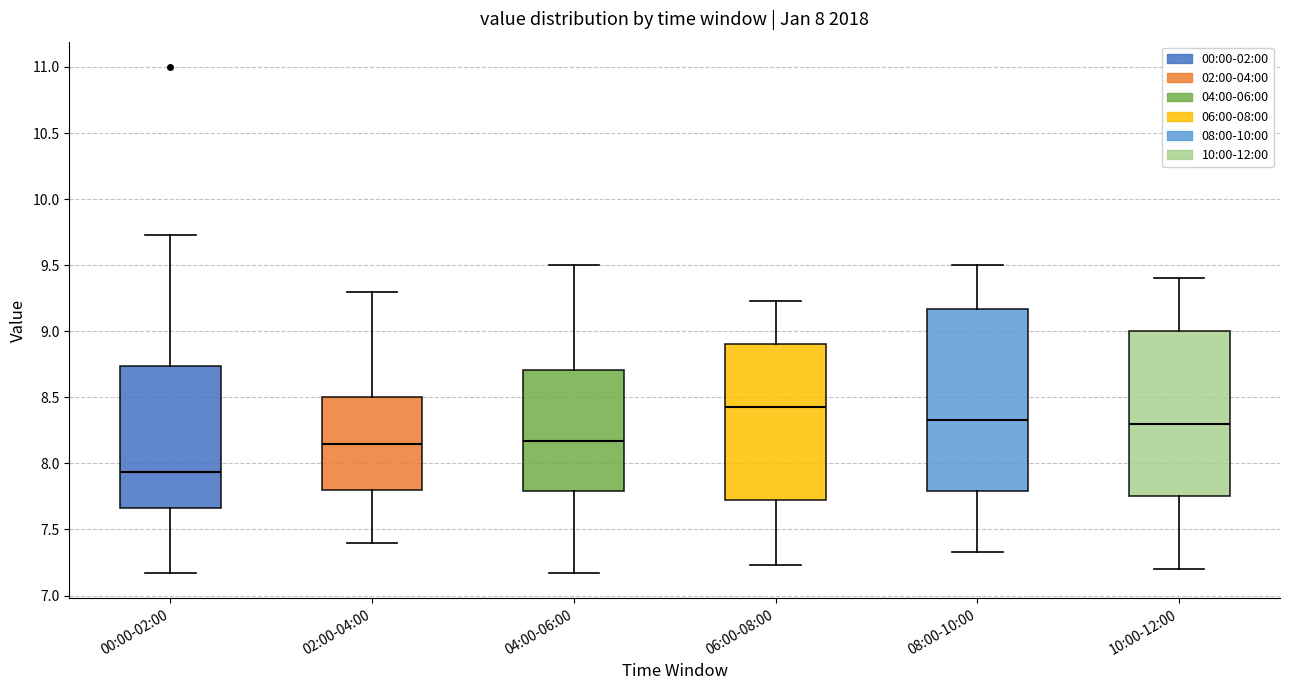

Which box is the tallest, from its lower edge to its upper edge?

08:00-10:00